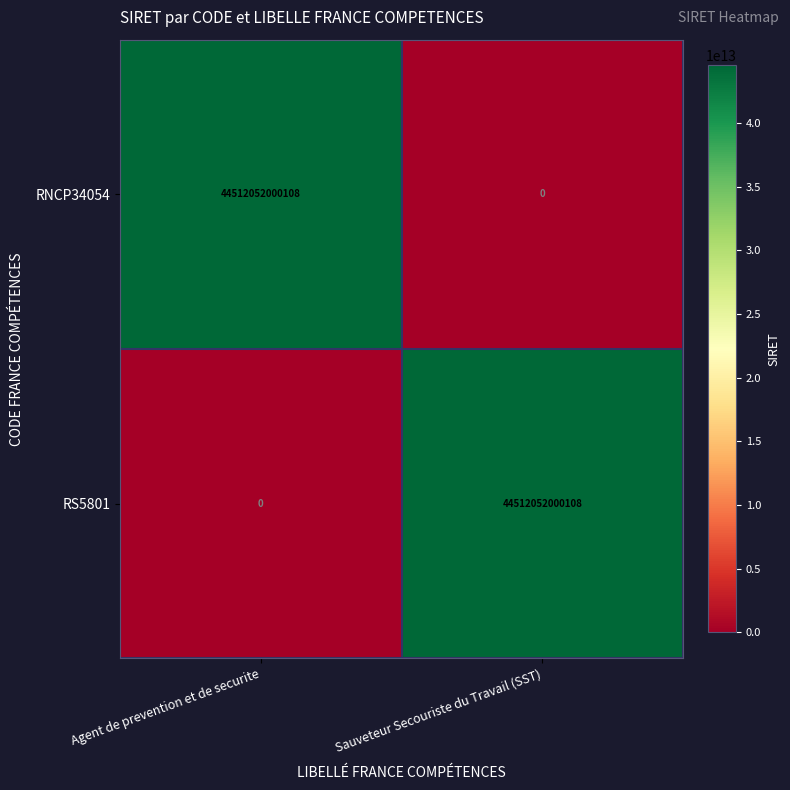

How many distinct data groups are displayed?

2